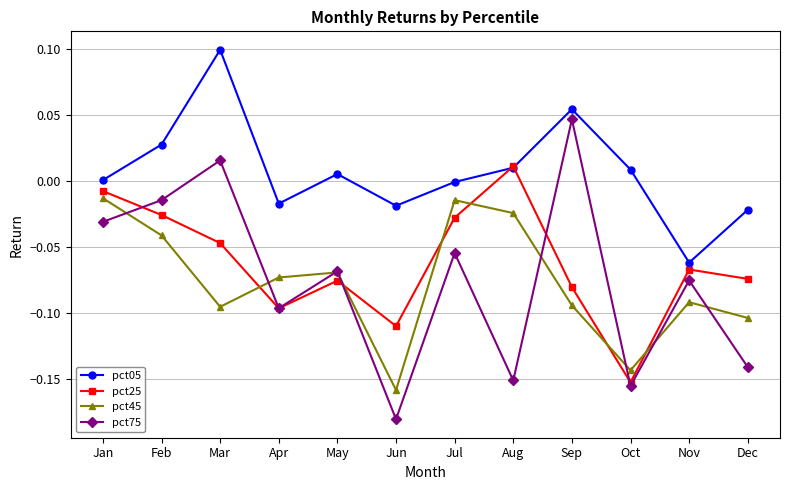

Which series has the largest total across all categories?

pct05